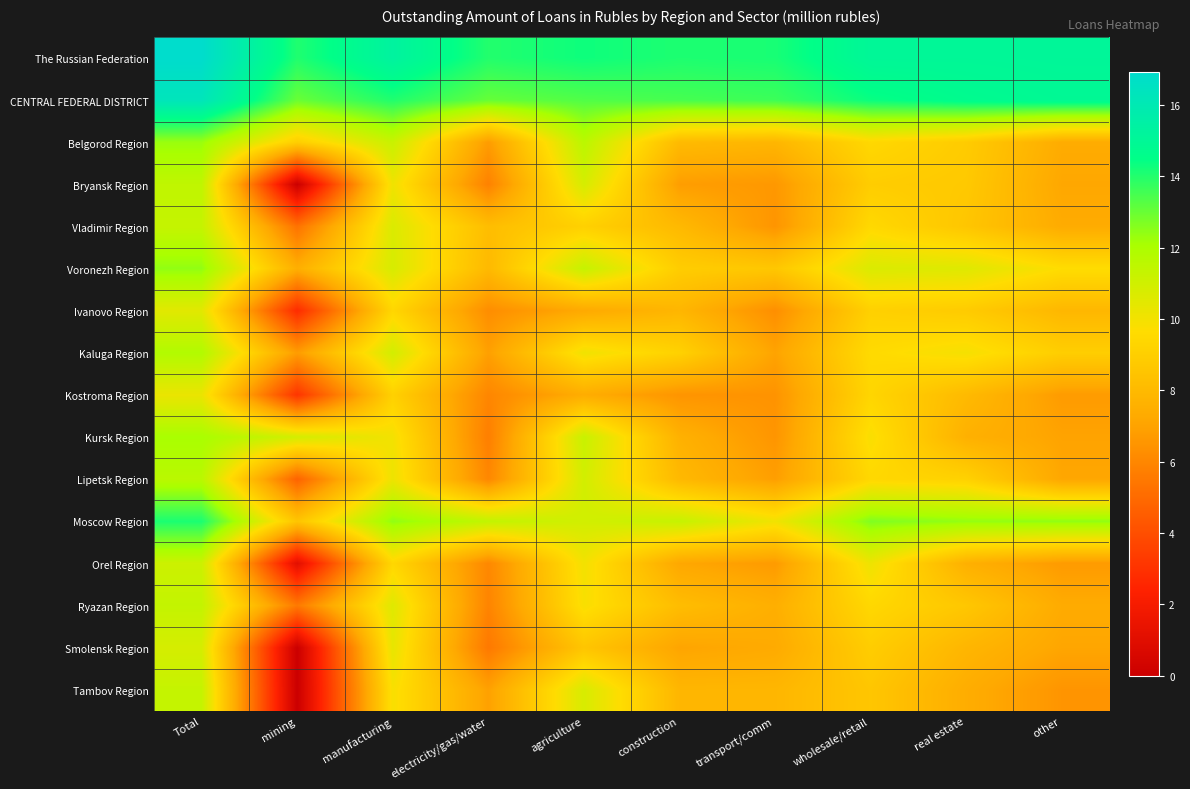

At construction, list the series in order from largest to smallest.

The Russian Federation, CENTRAL FEDERAL DISTRICT, Moscow Region, Kaluga Region, Voronezh Region, Ryazan Region, Belgorod Region, Vladimir Region, Lipetsk Region, Ivanovo Region, Tambov Region, Kursk Region, Orel Region, Smolensk Region, Bryansk Region, Kostroma Region